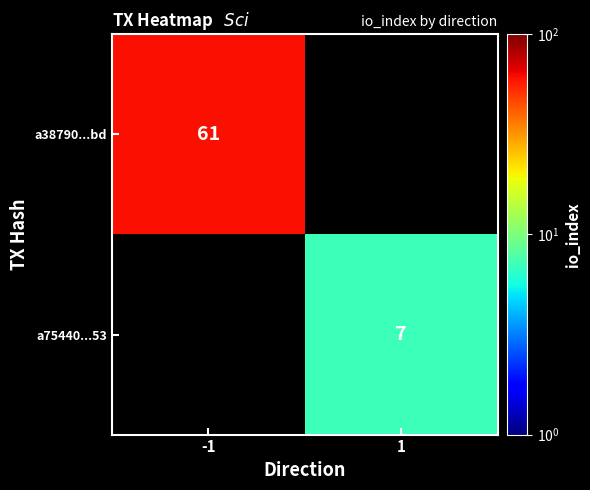

True or false: a75440...53 has a value of 7 at 1.

True